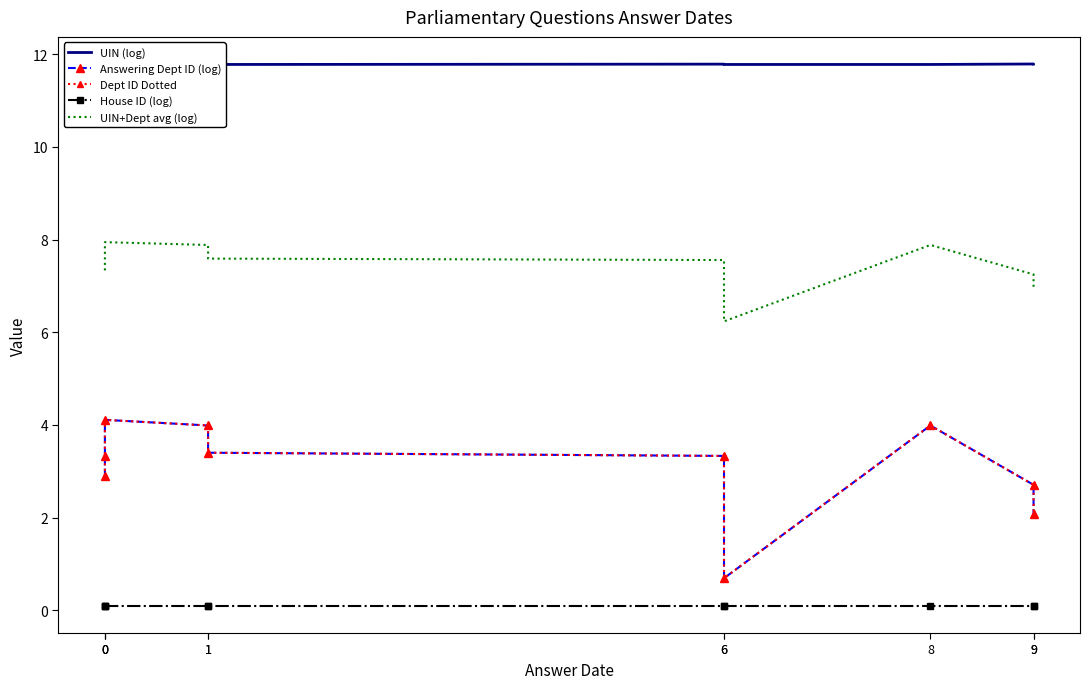

In Answering Dept ID (log), how many points are lower than both neighbors (excluding endpoints)?

1